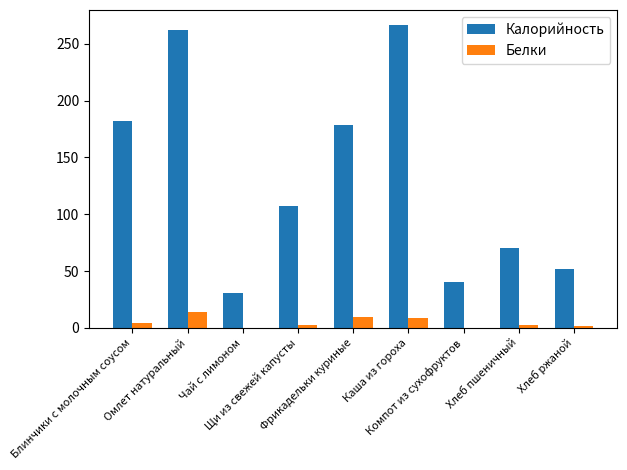

What is the sum of all Белки values?

43.3